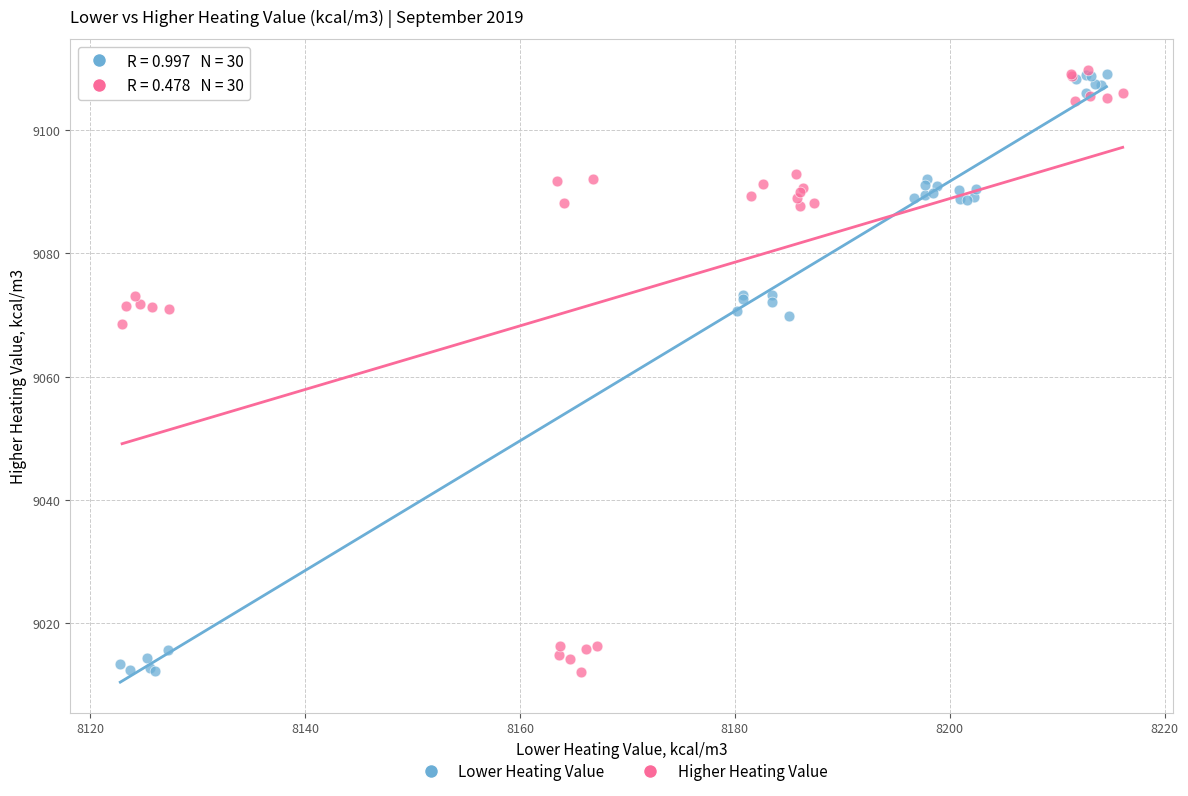

What are all the series names shown in the legend?

Lower Heating Value, Higher Heating Value